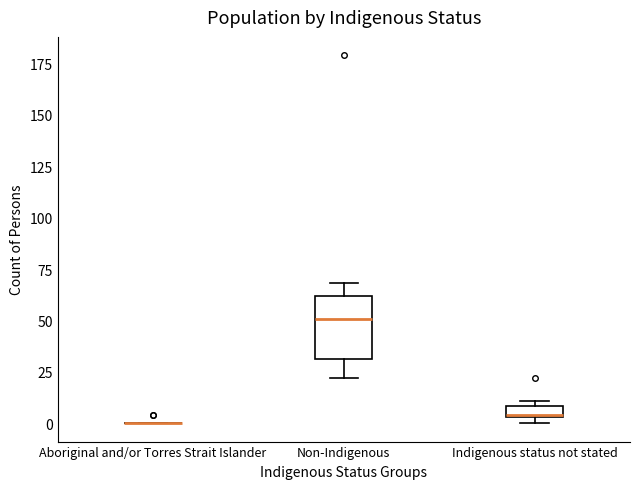

Comparing the boxes themselves (not the whiskers), which one is the tallest?

Non-Indigenous